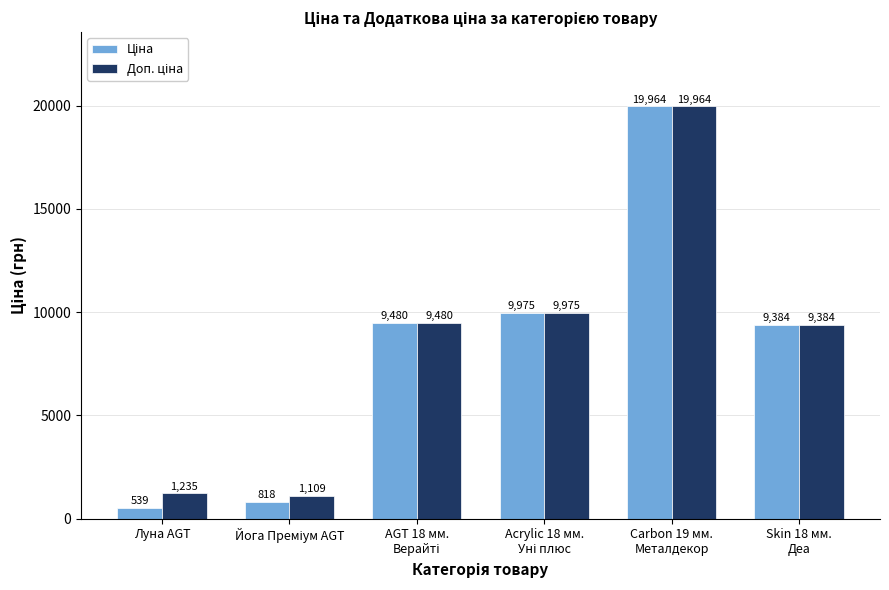

What is the smallest value displayed?

539.0